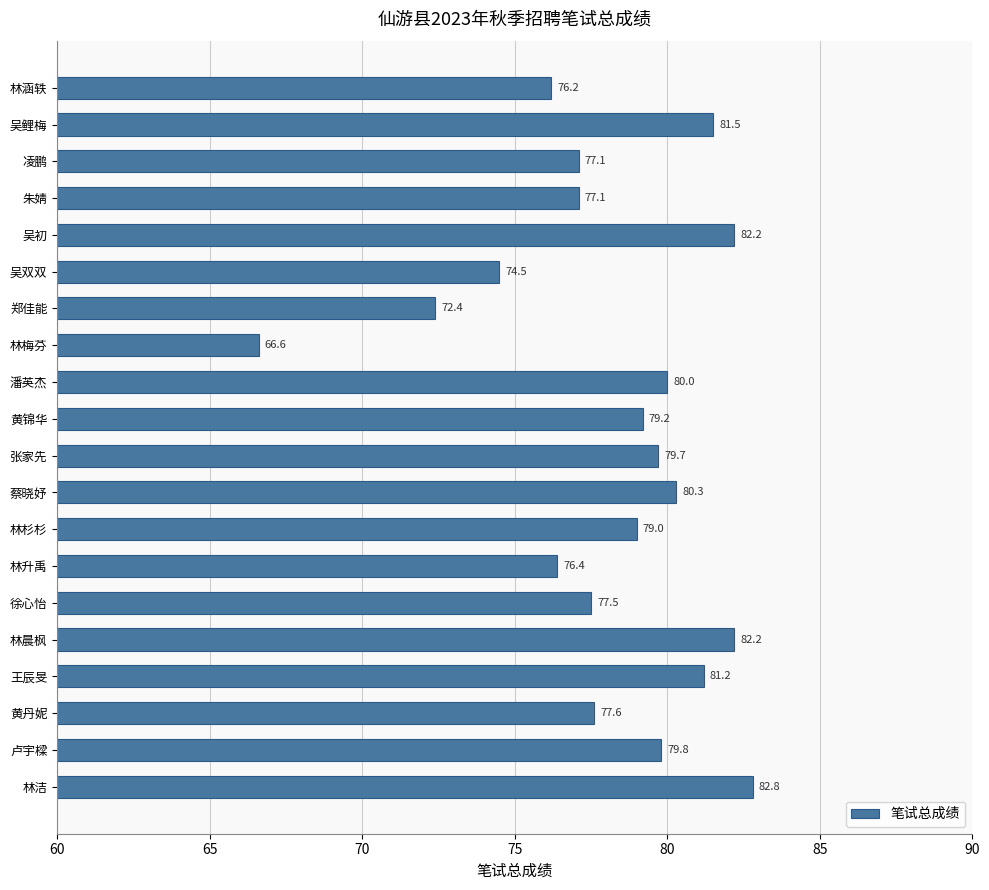

What is the change in value from 林洁 to 林杉杉?

-3.8